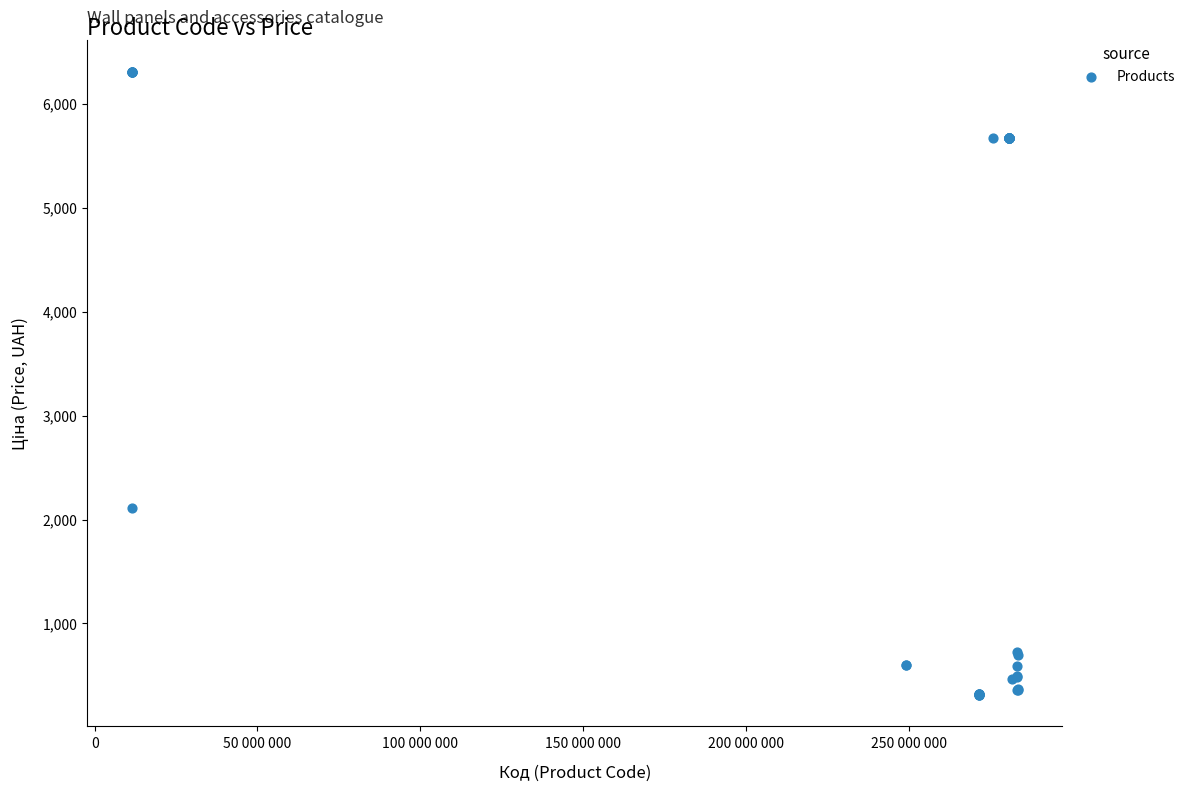

What Y value in the scatter plot is closest to 3309?

2108.4